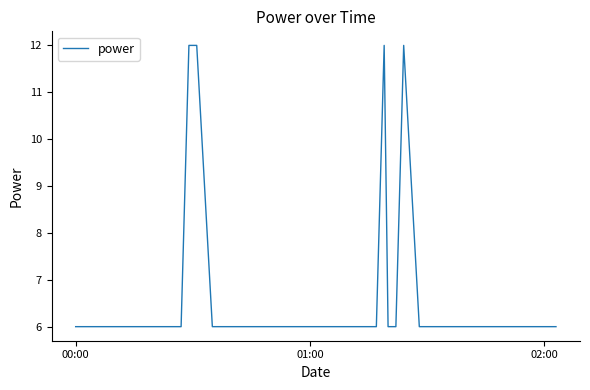

What is the smallest value displayed?

6